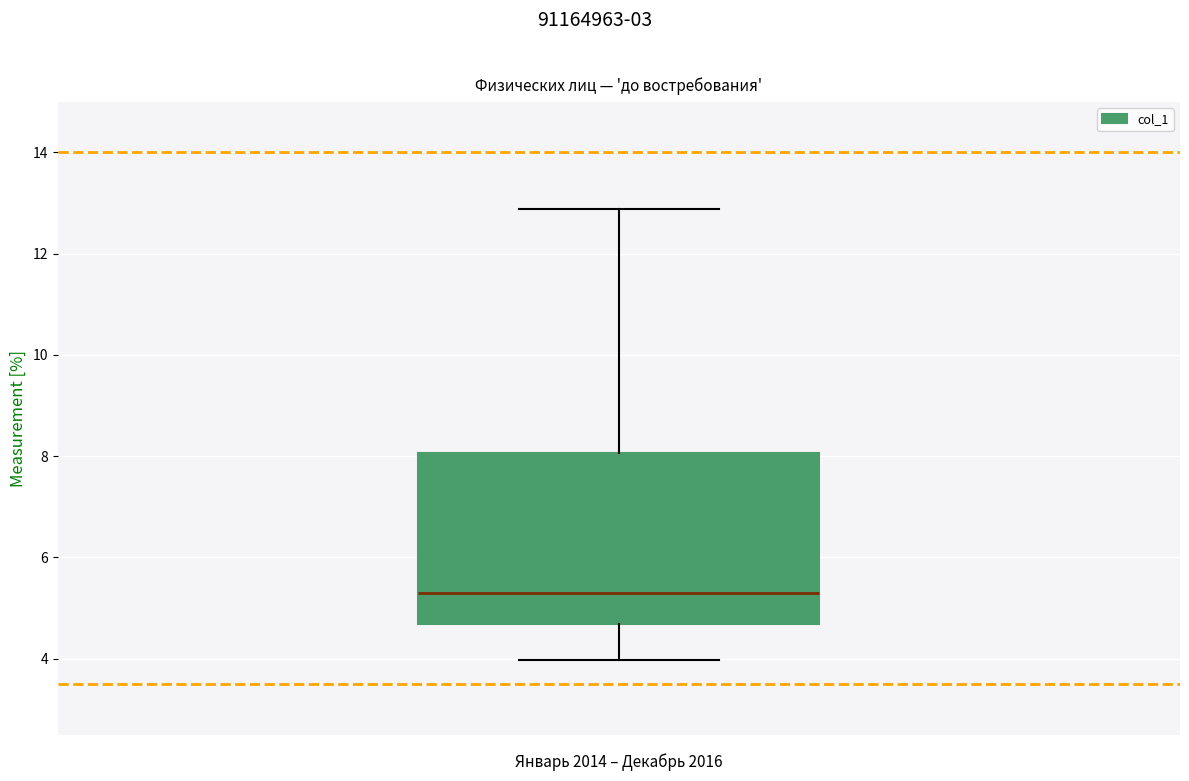

Transcribe this box plot: give where the median line is, the range the box spans, and where the two whiskers end, as read against the y-axis. The values are not printed on the chart, so give them approximately, as read against the axis.

median 5.4, box 4.6 to 8.0, whiskers 4.0 to 12.8